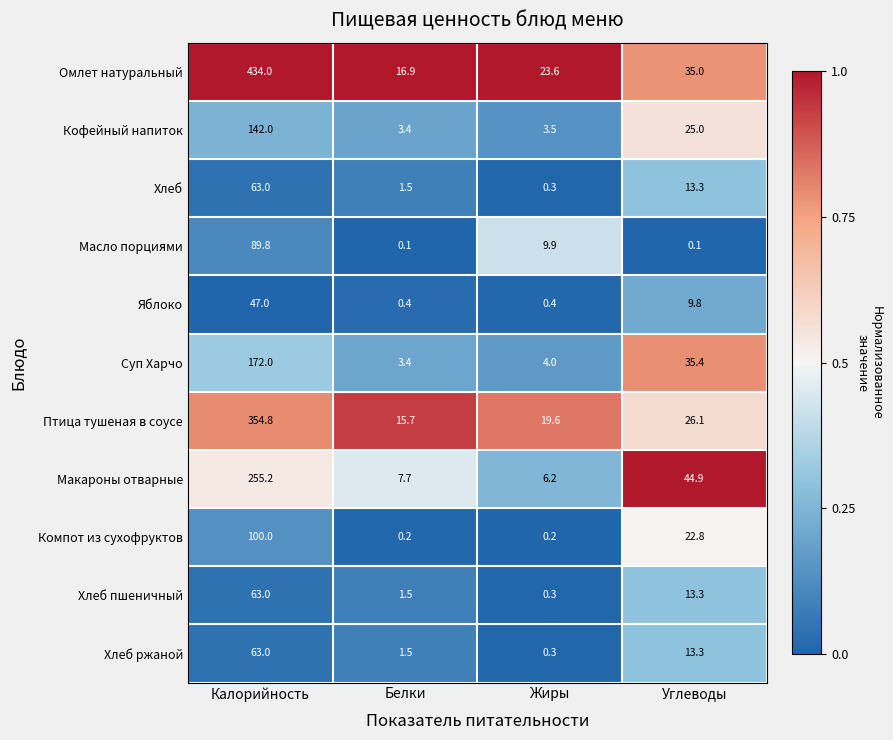

What is the greatest value displayed?

434.0